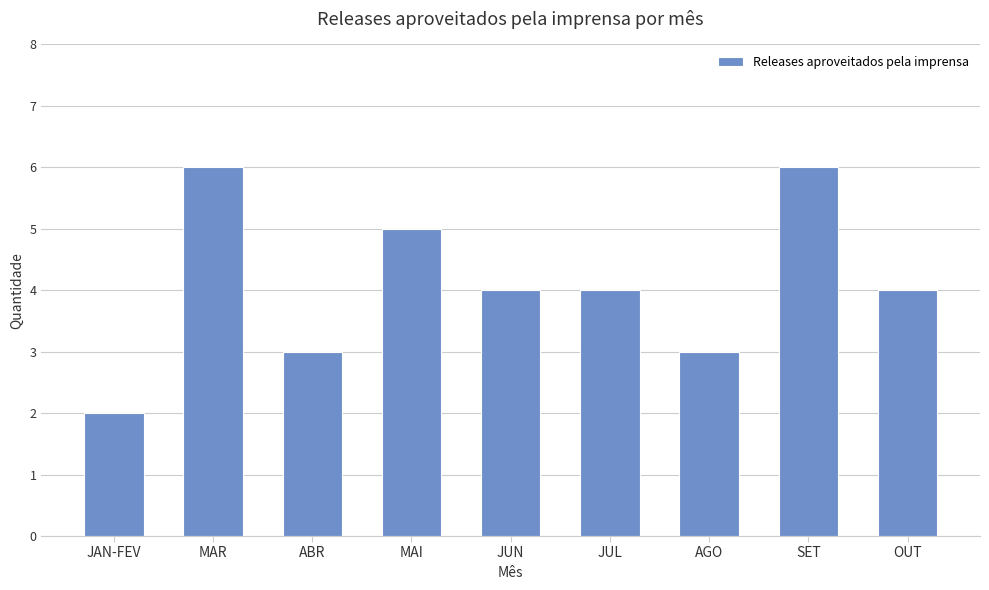

What is the approximate value at ABR?

3